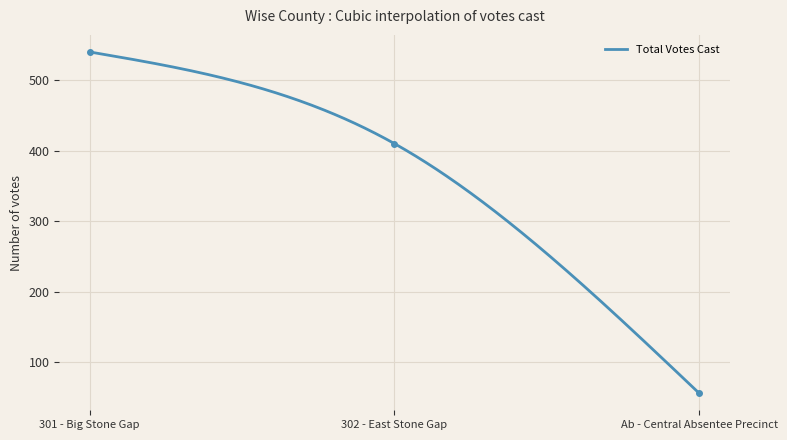

List the labels in order of value, smallest first.

Ab - Central Absentee Precinct, 302 - East Stone Gap, 301 - Big Stone Gap